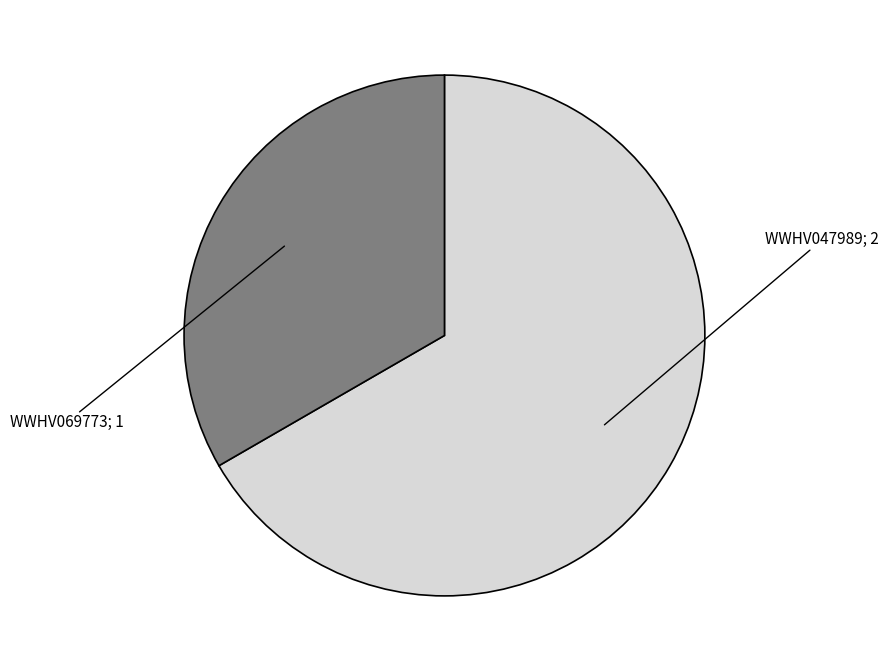

How many segments does this pie chart have?

2